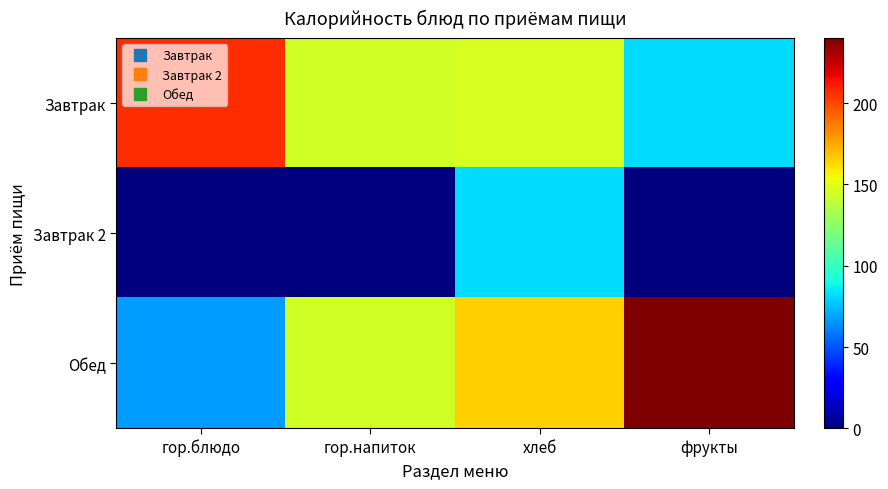

Count the number of categories in the chart.

4